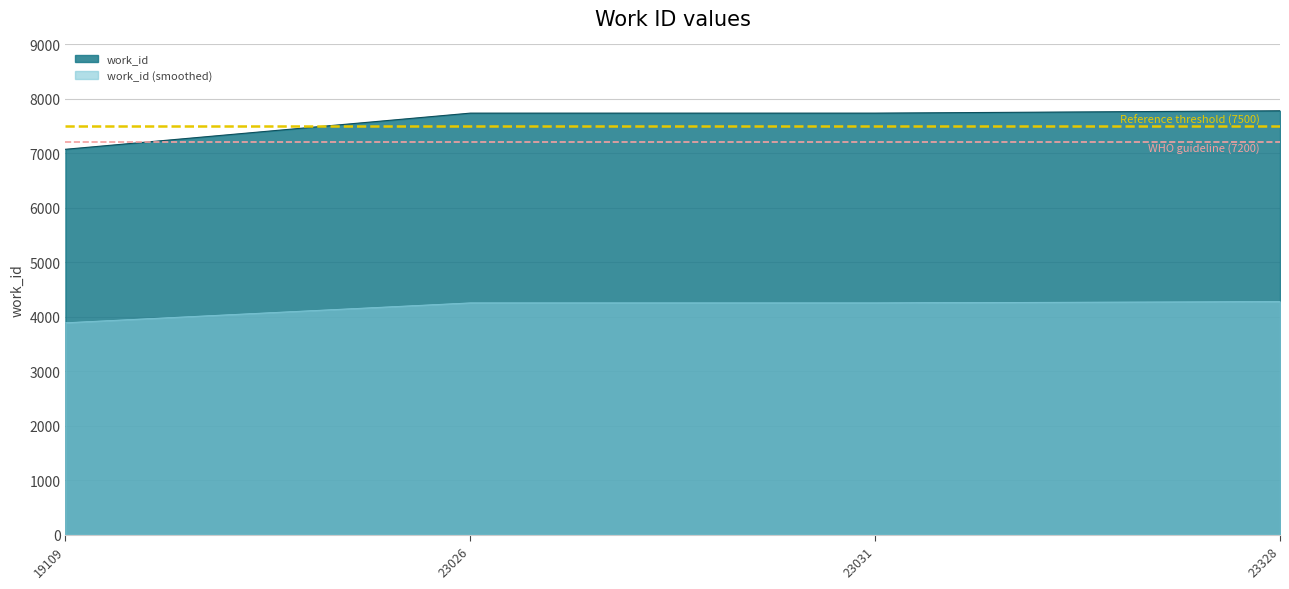

Does the chart have visible grid lines?

Yes